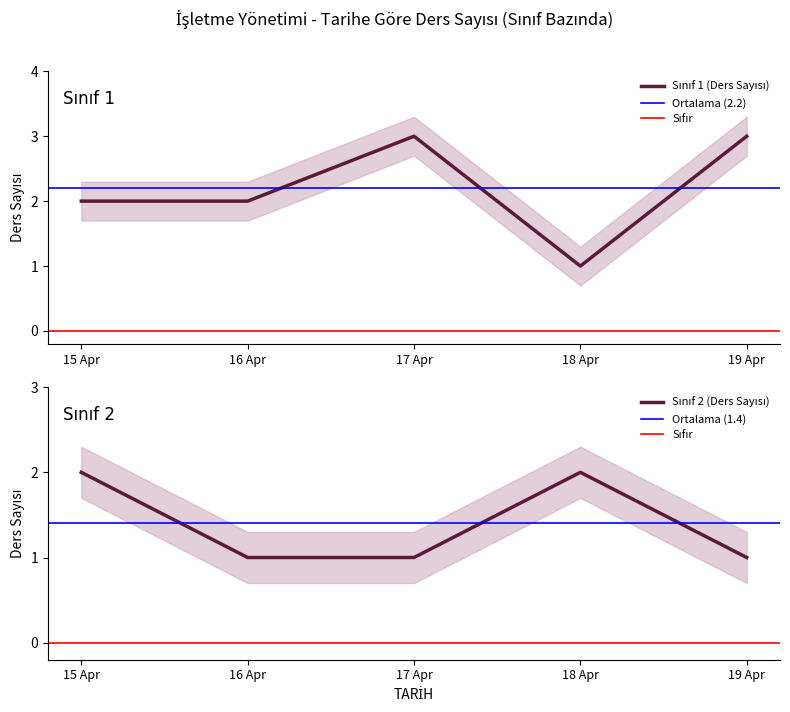

True or false: Sınıf 2 (Ders Sayısı) and Sınıf 1 (Ders Sayısı) cross at least once.

True